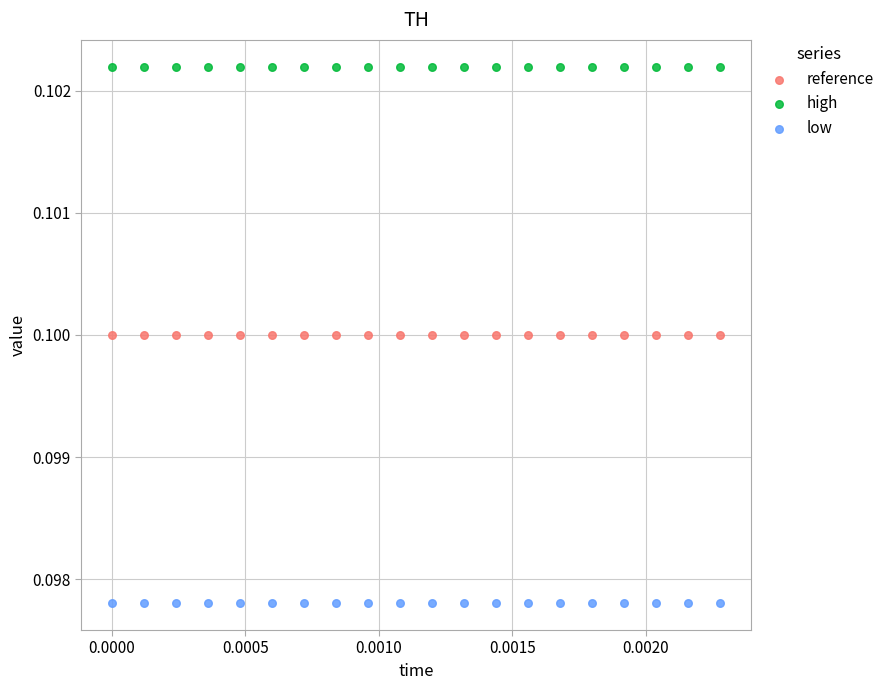

Which series reaches the maximum Y coordinate?

high